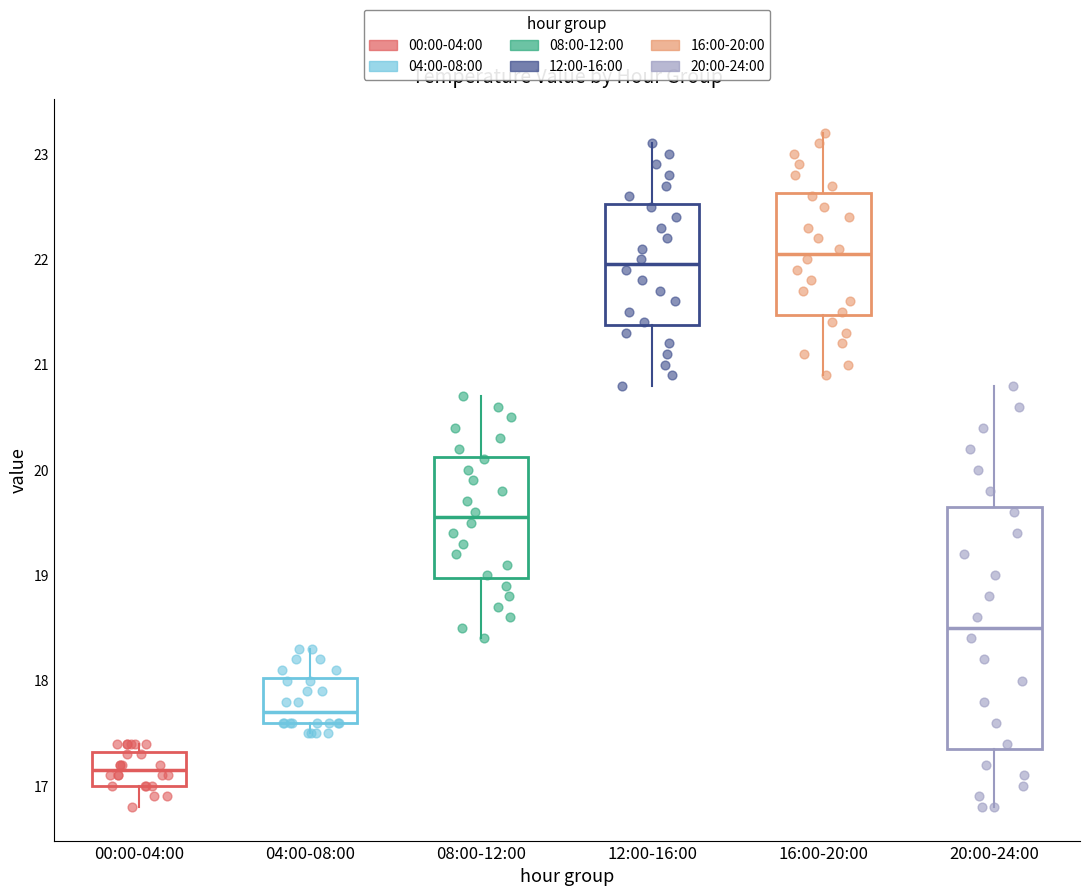

Reading left to right, transcribe this box plot: for each box, give where its median line is, the range the box spans, and where its two whiskers end, as read against the y-axis. The values are not printed on the chart, so give them approximately, as read against the axis.

00:00-04:00: median 17.2, box 17.0 to 17.3, whiskers 16.8 to 17.4
04:00-08:00: median 17.7, box 17.6 to 18.0, whiskers 17.5 to 18.3
08:00-12:00: median 19.6, box 19.0 to 20.1, whiskers 18.4 to 20.7
12:00-16:00: median 22.0, box 21.4 to 22.5, whiskers 20.8 to 23.1
16:00-20:00: median 22.1, box 21.5 to 22.6, whiskers 20.9 to 23.2
20:00-24:00: median 18.5, box 17.4 to 19.7, whiskers 16.8 to 20.8